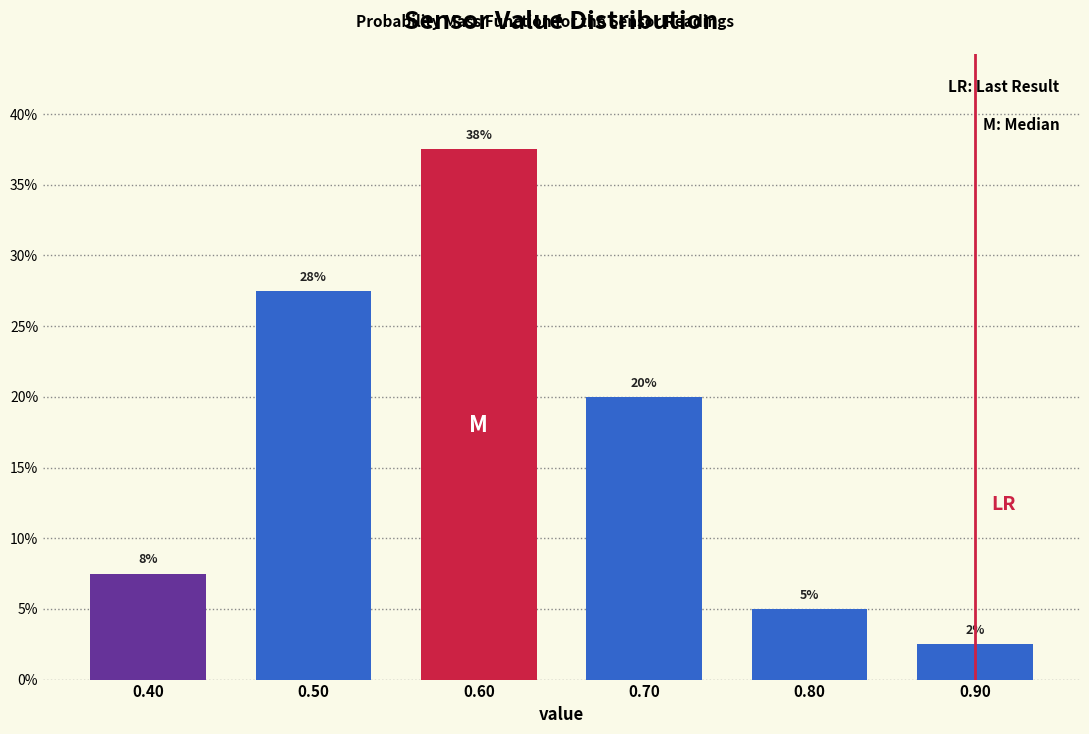

Are the bars horizontal?

No